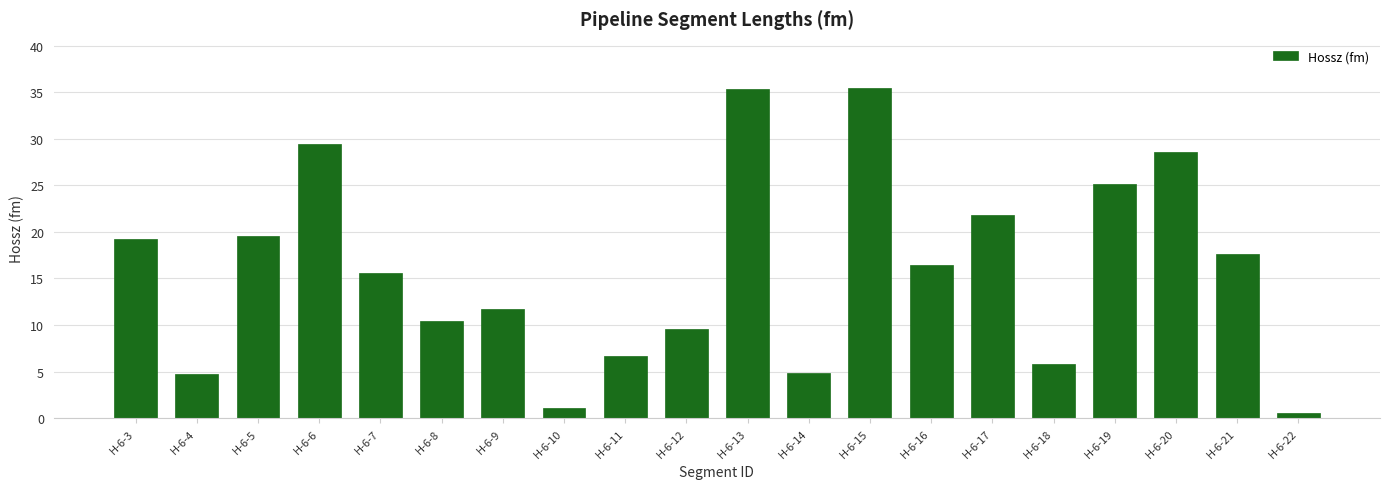

True or false: the data shows 19.6 at H-6-5.

True